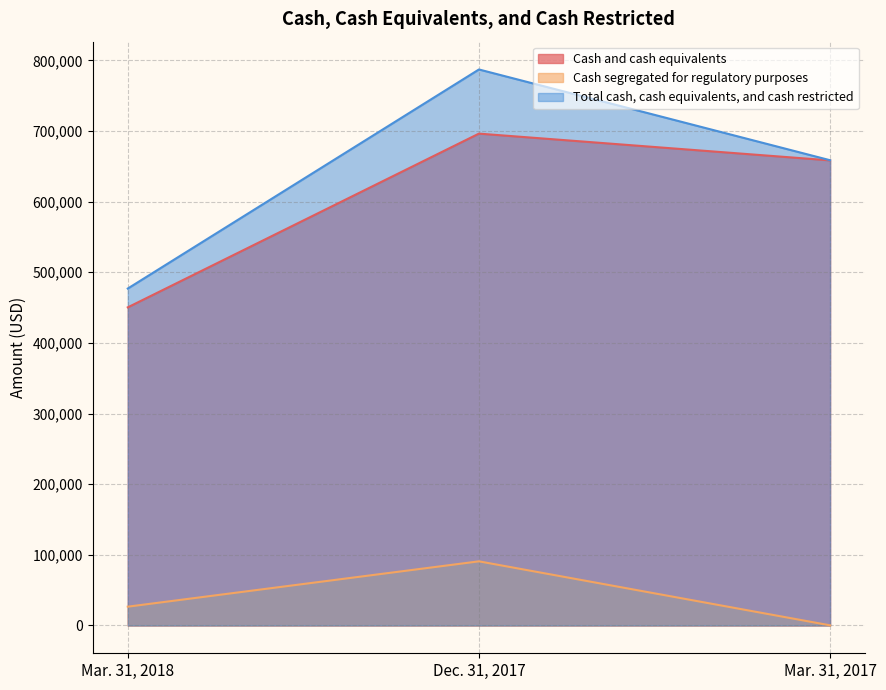

How many data points does each series have?

3